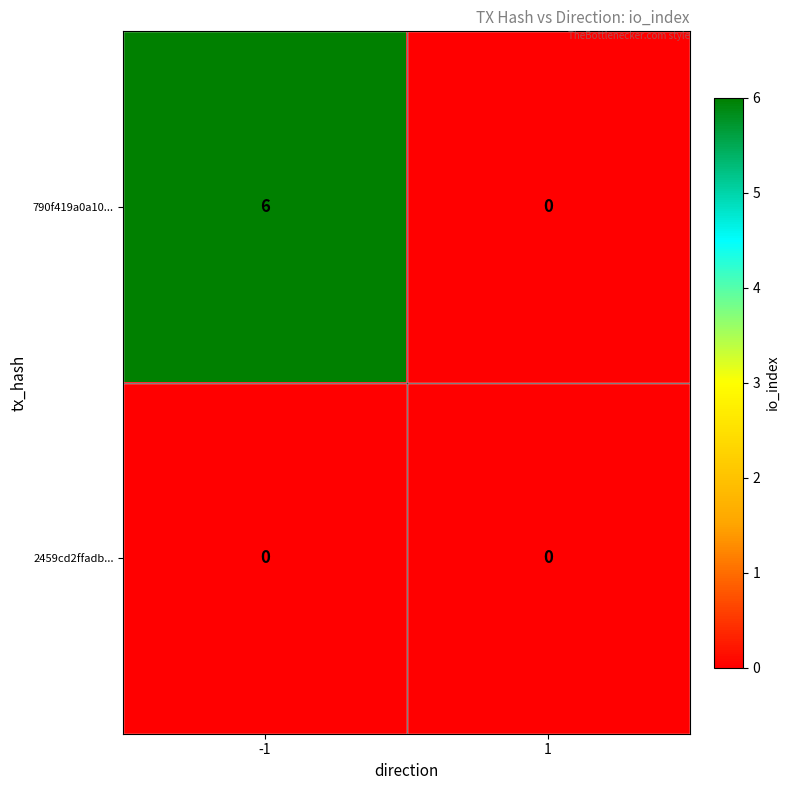

Which series has the largest total across all categories?

790f419a0a10...